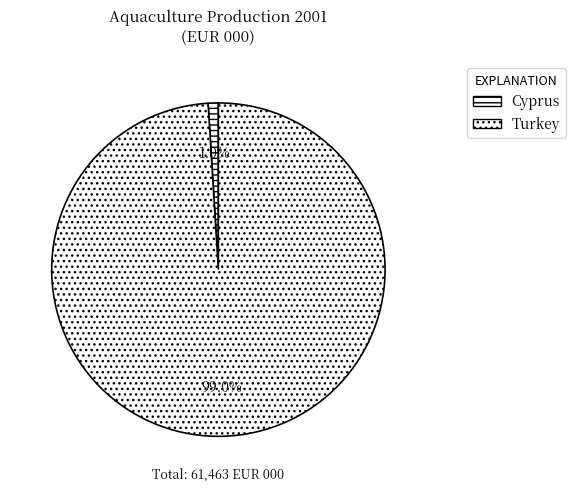

To the nearest percent, what is the difference between the Cyprus and Turkey slice percentages?

98%